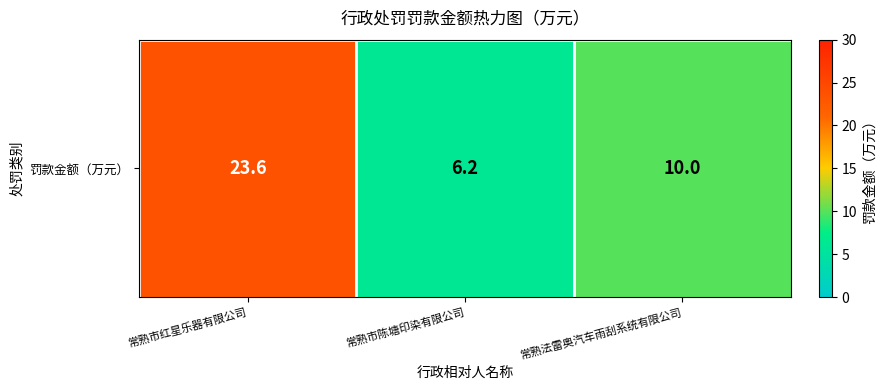

At which label is the value closest to 14?

常熟法雷奥汽车雨刮系统有限公司